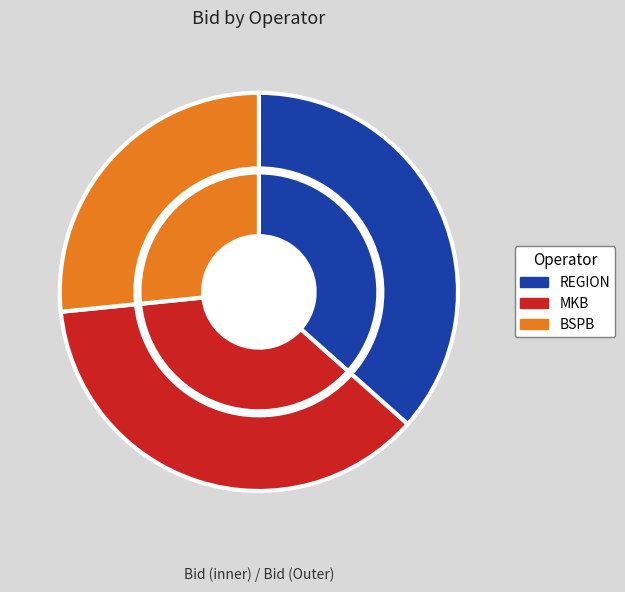

How much of the chart is everything except BSPB?

73.4%